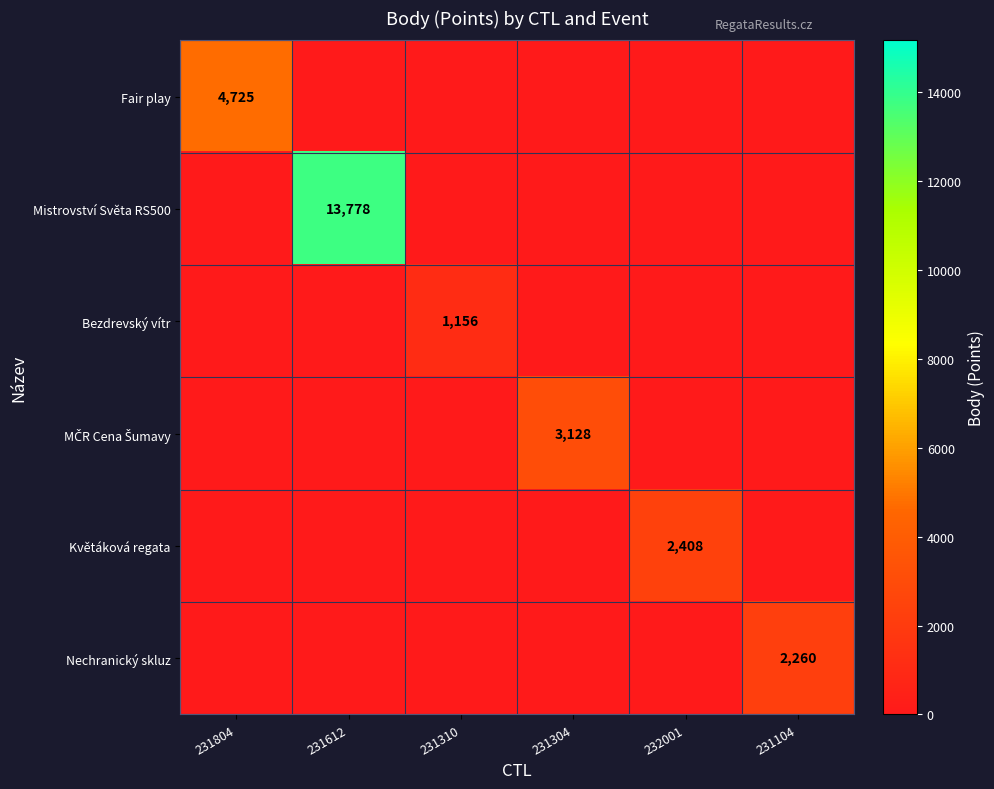

At which label is MČR Cena Šumavy closest to 1564?

231804